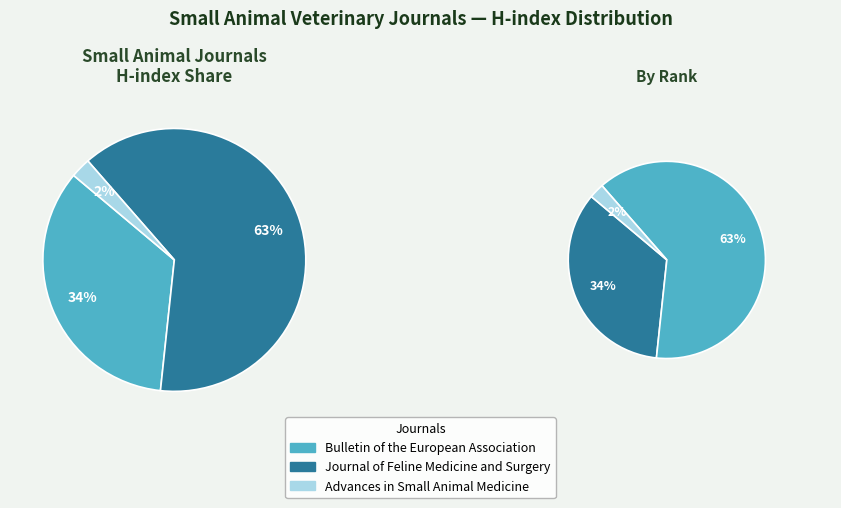

What is the change in value from Journal of Feline Medicine and Surgery to Advances in Small Animal Medicine?

-74